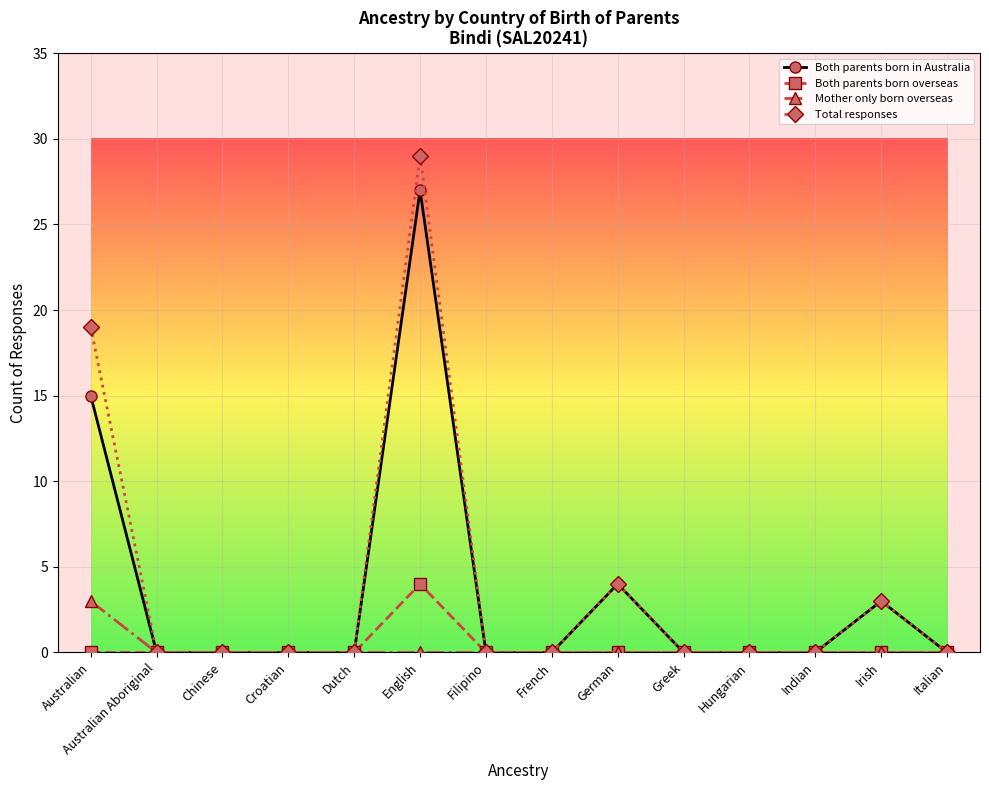

True or false: Mother only born overseas has a value of 0 at Hungarian.

True